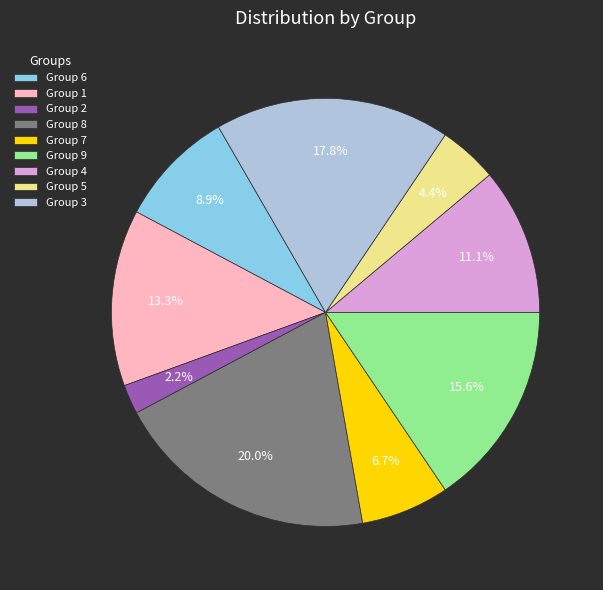

Combined, what portion of the pie is Group 2 and Group 4?

13.3%